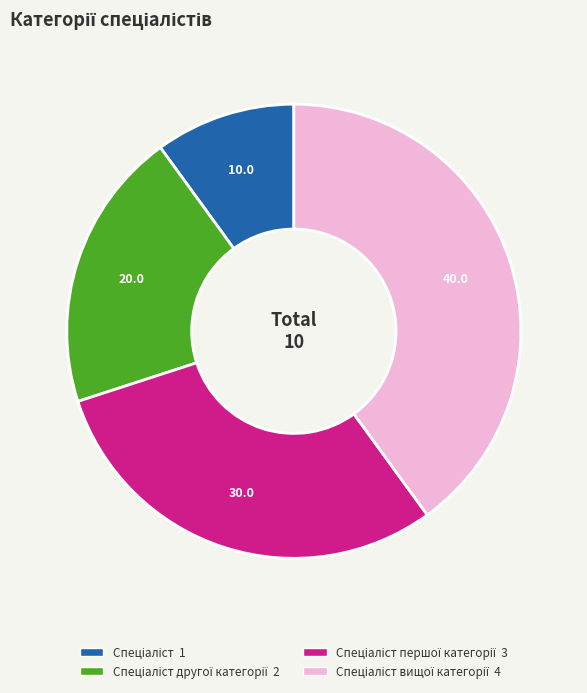

Does any single category account for the majority?

No